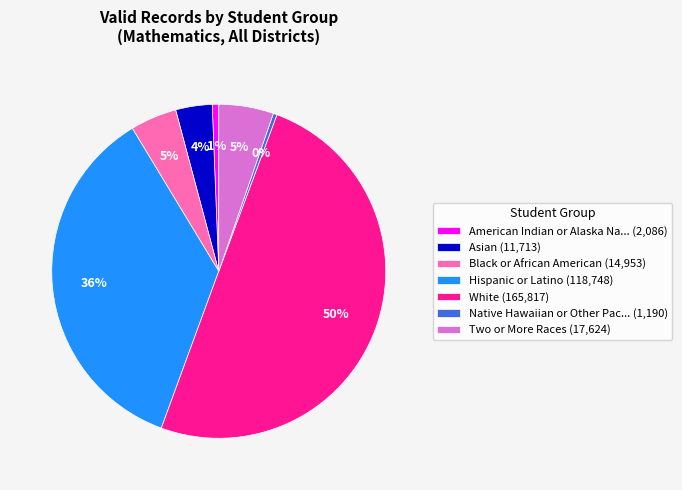

To the nearest percent, what is the difference between the largest and smallest slice percentages?

50%